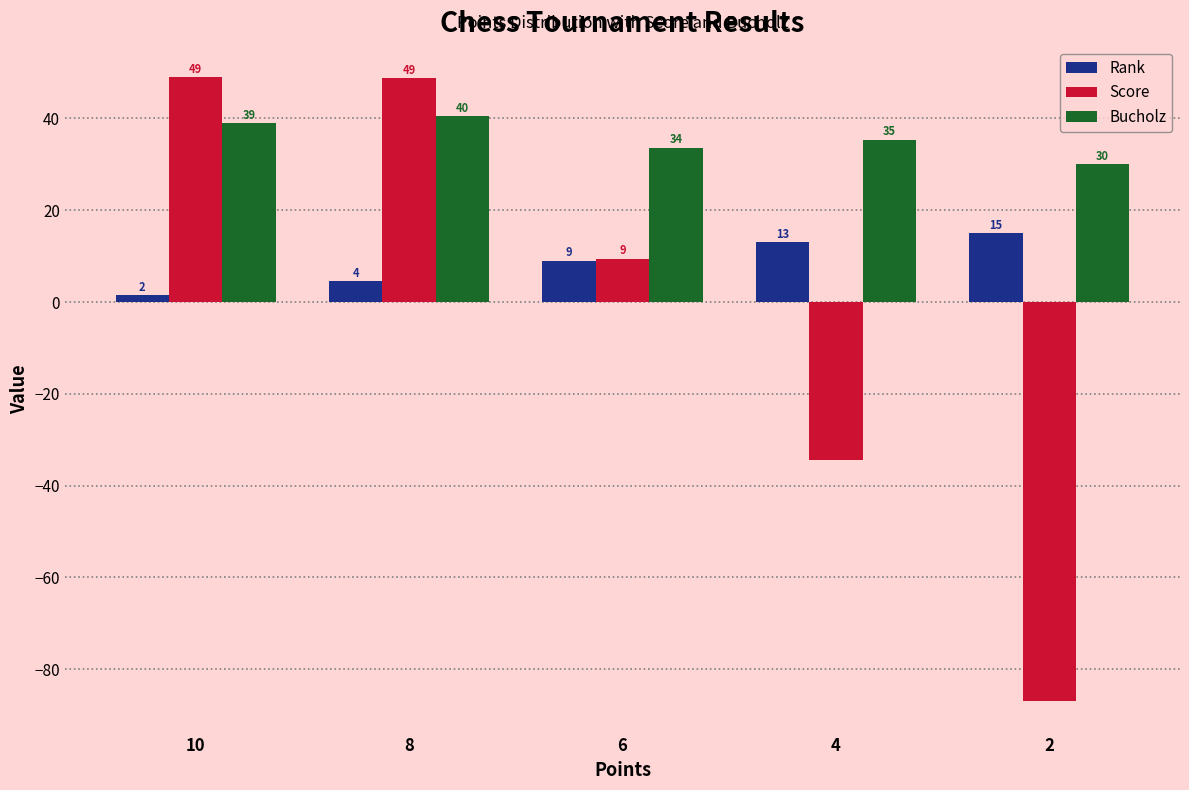

Count the number of data series in this chart.

3